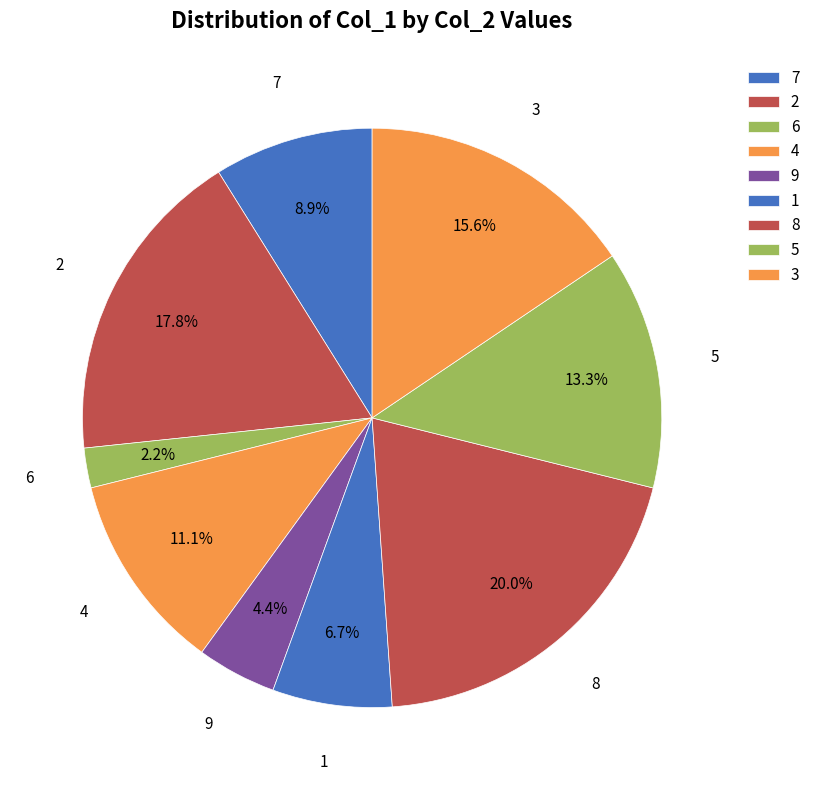

Does 4 account for over 50% of the chart?

No